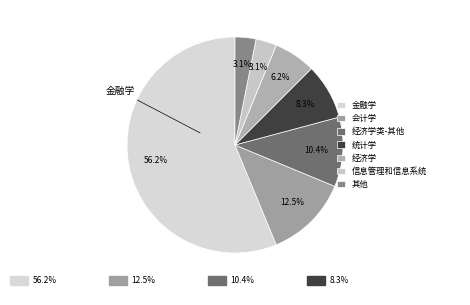

To the nearest percent, what is the combined percentage of 统计学 and 经济学?

15%